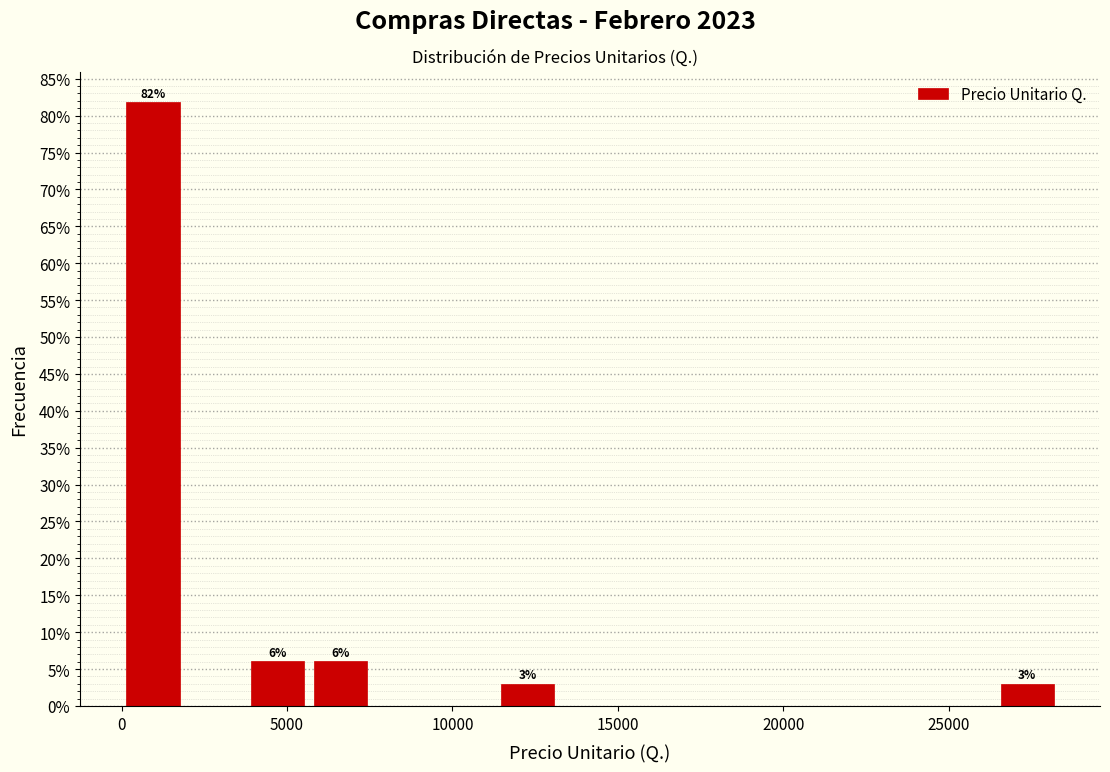

Around what value on the x-axis is the tallest bar? Give the approximate position of its centre, as read against the axis.

1000